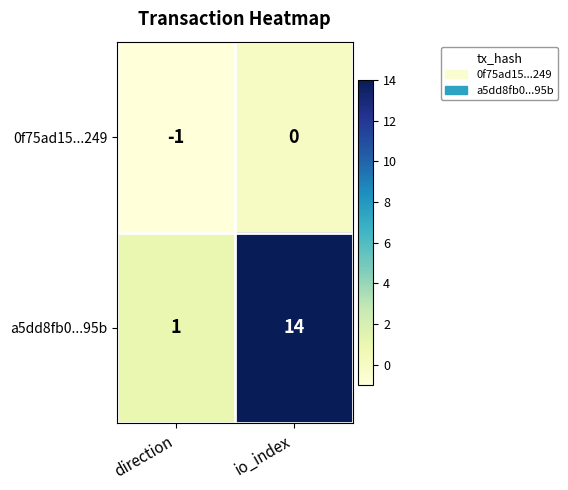

What is the difference between the a5dd8fb0...95b values at io_index and direction?

13